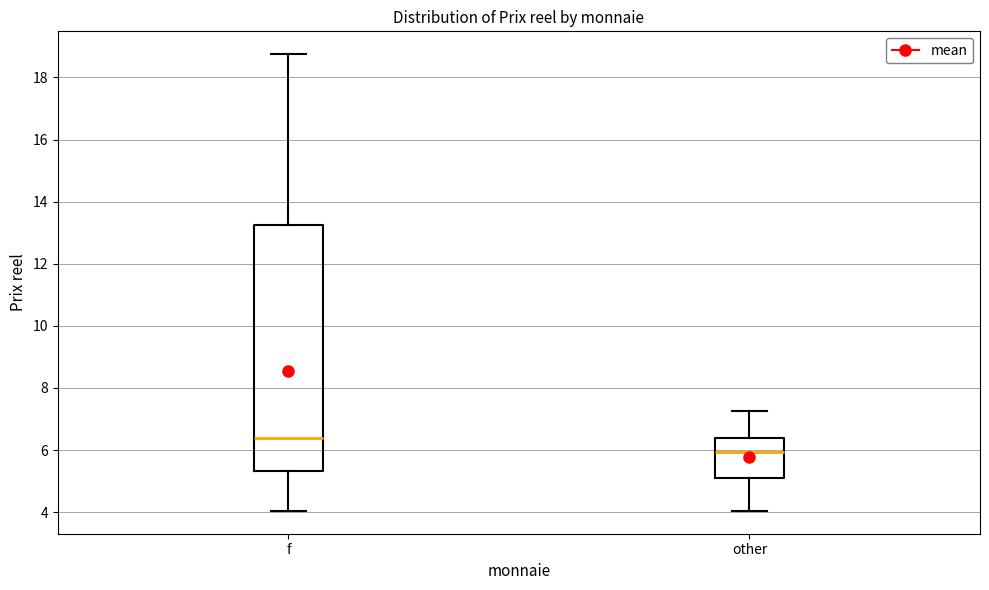

Which box is the tallest, from its lower edge to its upper edge?

f